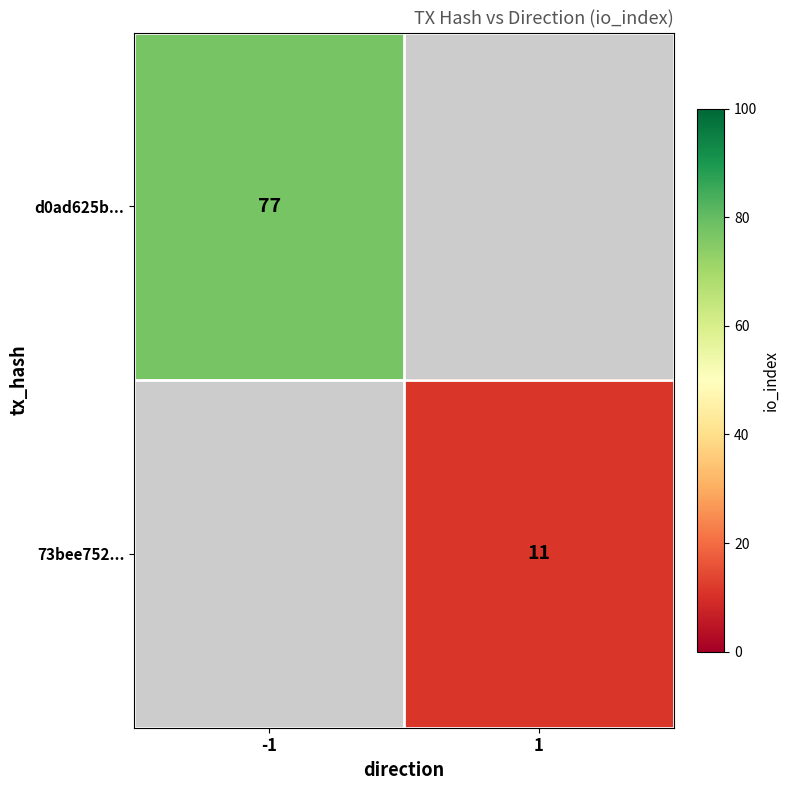

At which category does the chart reach its peak across all series?

-1